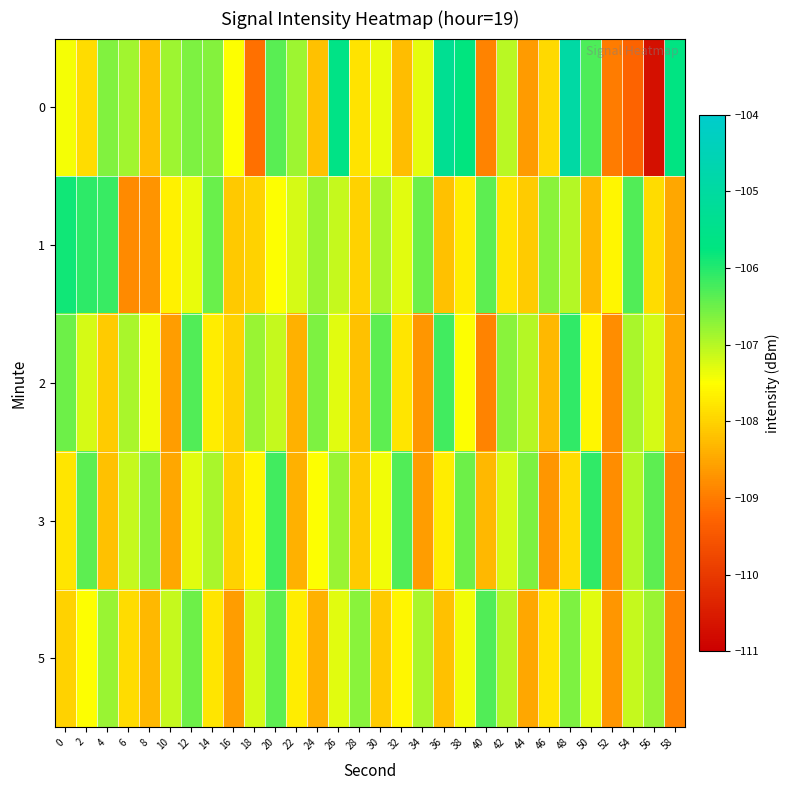

What is the minimum value shown in the chart?

-110.7